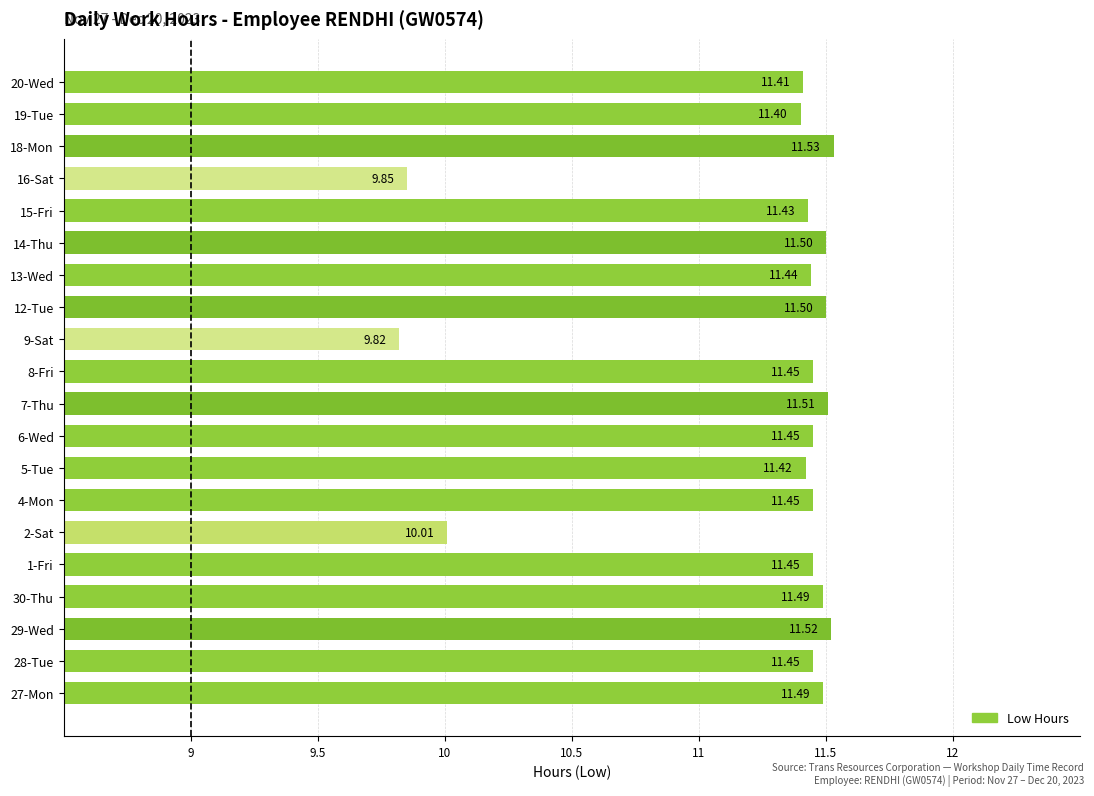

At which label is the value closest to 10?

2-Sat